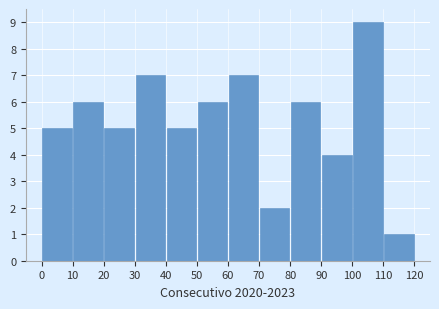

What is the height of the bar covering 50 to 60 on the x-axis? The values are not printed on the chart, so give them approximately, as read against the axis.

6